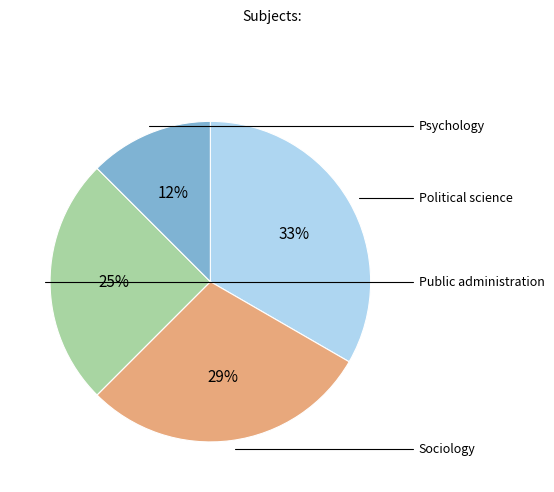

Between Political science and Sociology, which is larger?

Political science